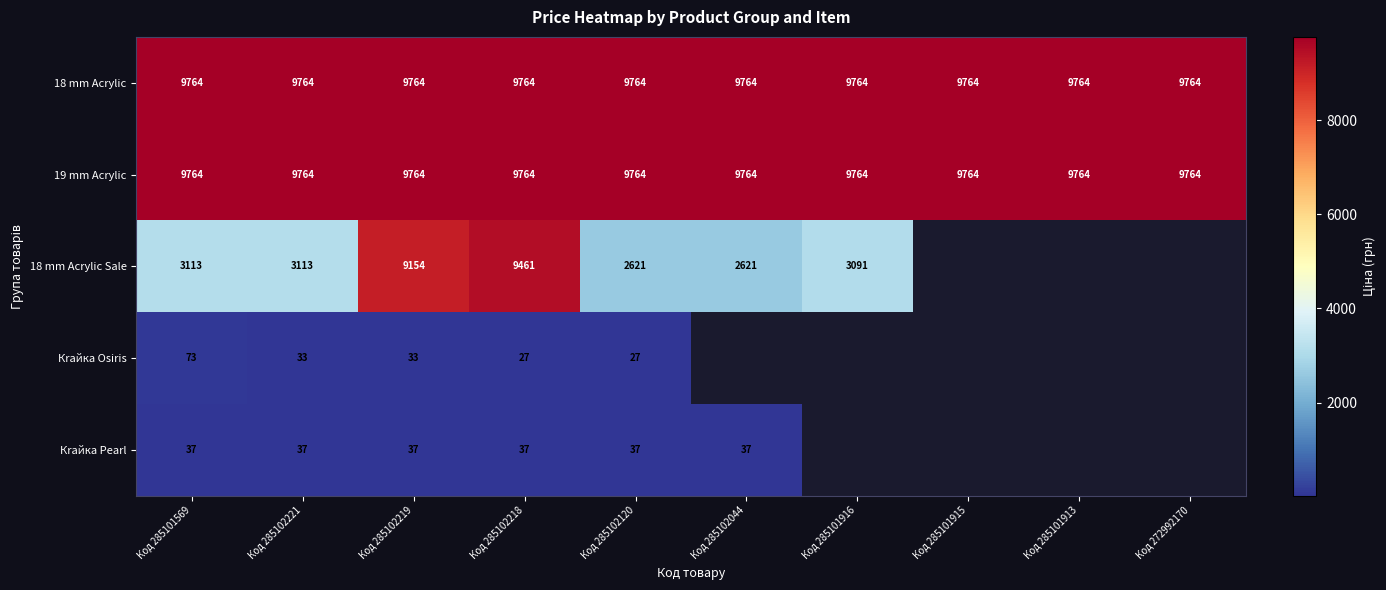

What is the difference between the 18 mm Acrylic Sale values at Код 285101916 and Код 285102120?

469.9